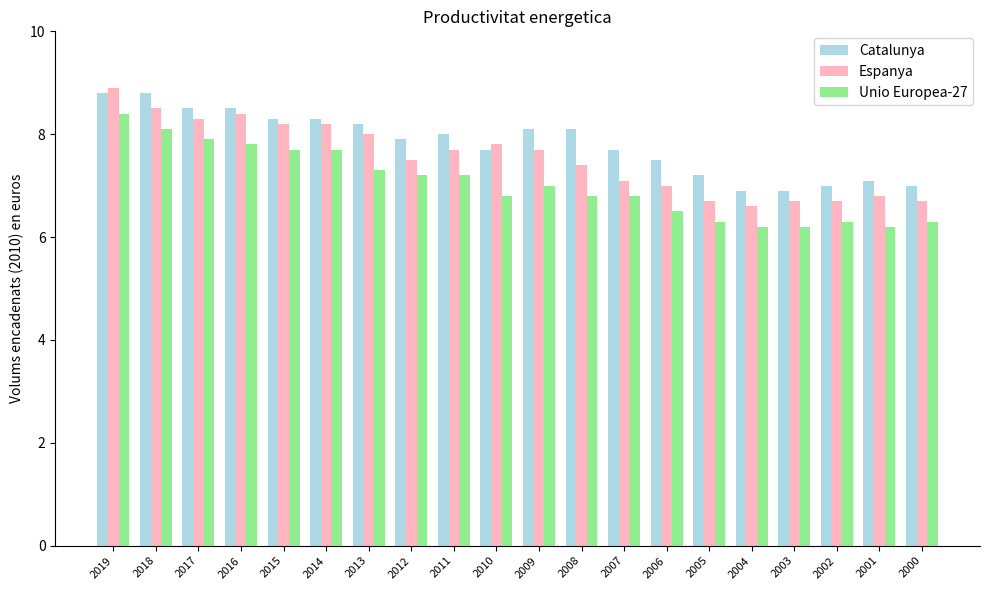

Which series changed the most between 2012 and 2005?

Unio Europea-27